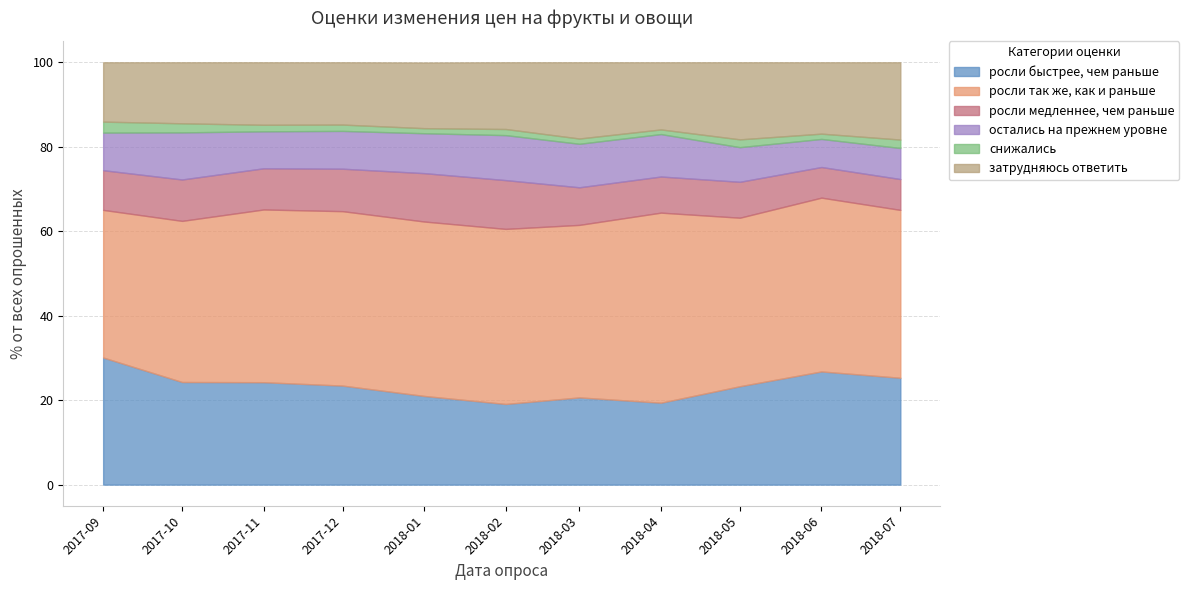

Which series has the largest total across all categories?

росли так же, как и раньше